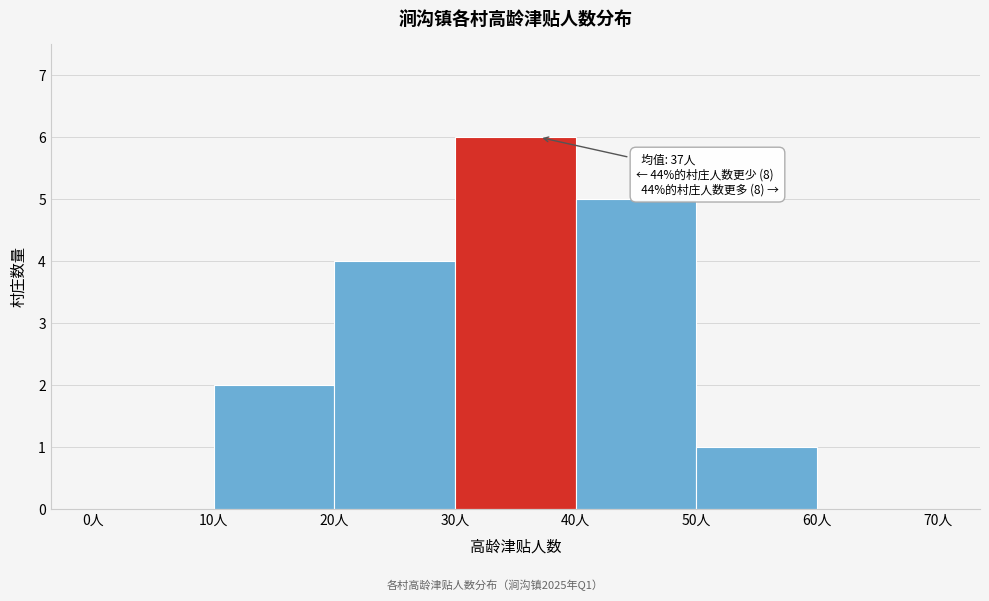

Over which range of the x-axis is the bar tallest?

30 to 40